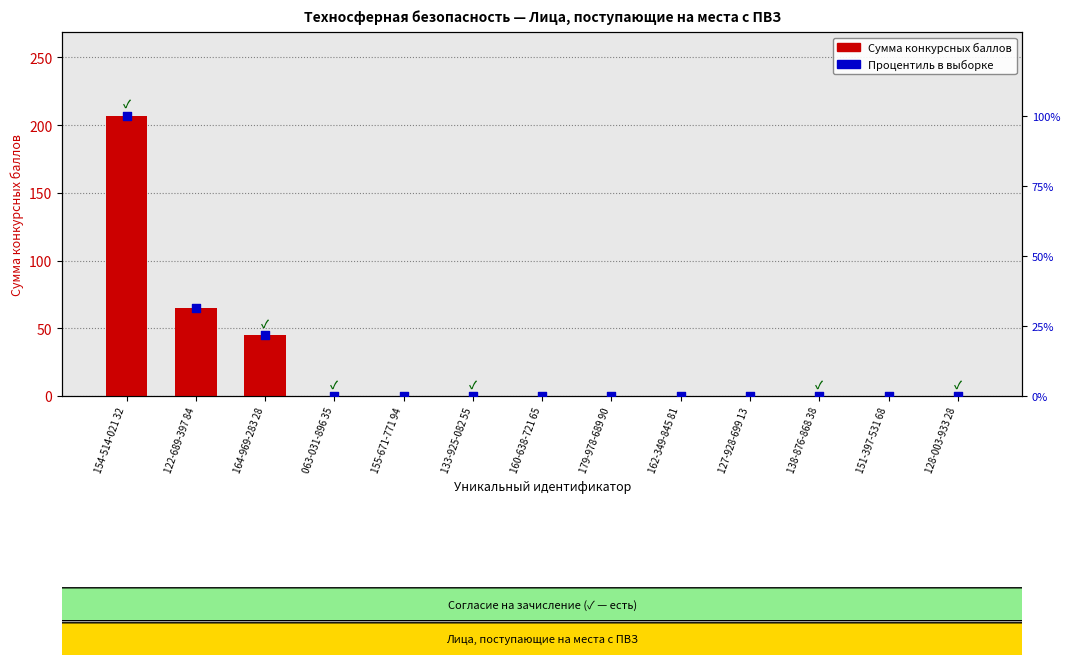

Which series contains the highest Y value?

Сумма конкурсных баллов (ЕГЭ/ВИ+ИД)